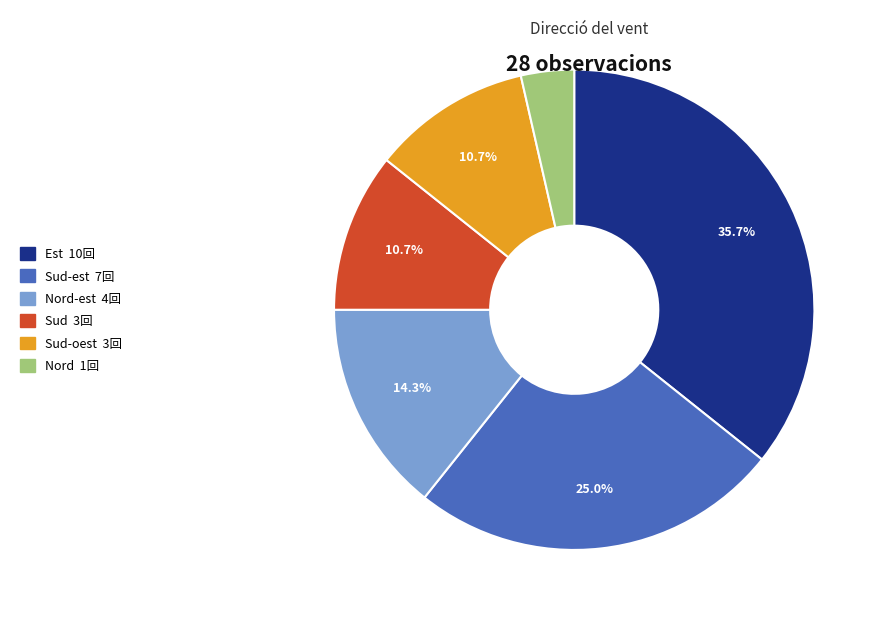

To the nearest percent, what is the average slice percentage?

17%